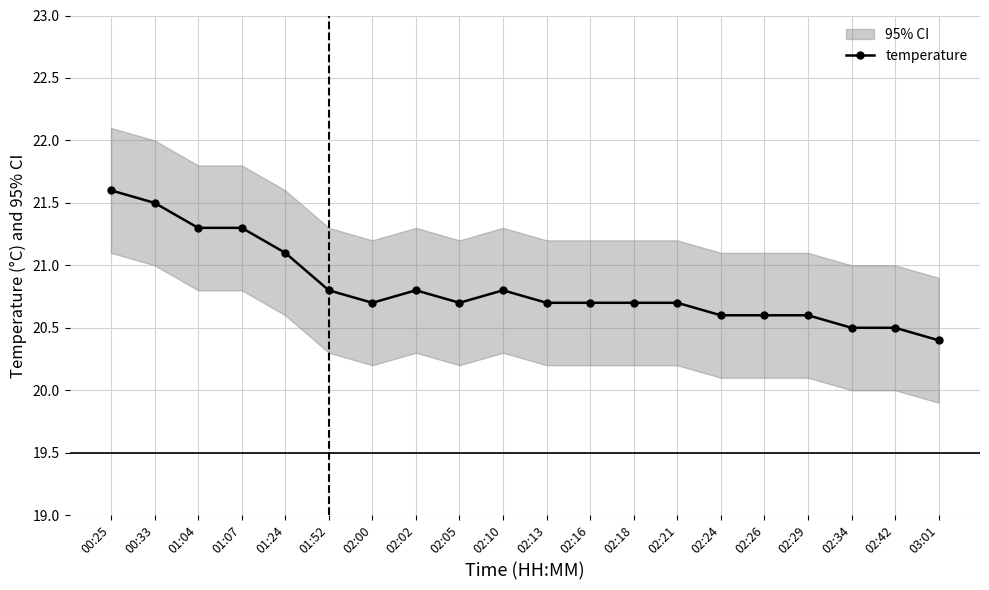

Reading left to right, transcribe all the data shown in this chart.

00:25=21.6	00:33=21.5	01:04=21.3	01:07=21.3	01:24=21.1	01:52=20.8	02:00=20.7	02:02=20.8	02:05=20.7	02:10=20.8	02:13=20.7	02:16=20.7	02:18=20.7	02:21=20.7	02:24=20.6	02:26=20.6	02:29=20.6	02:34=20.5	02:42=20.5	03:01=20.4